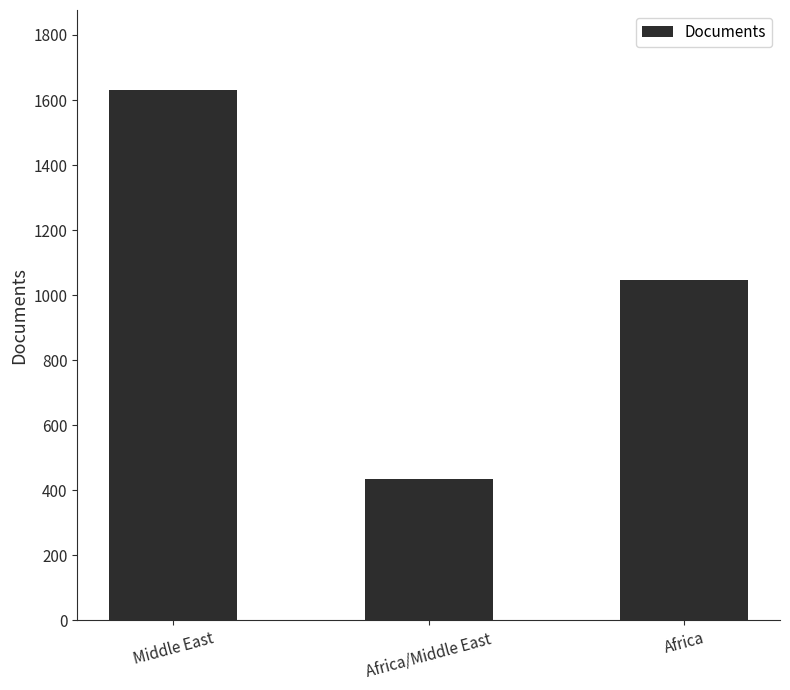

What is the change in value from Middle East to Africa?

-585